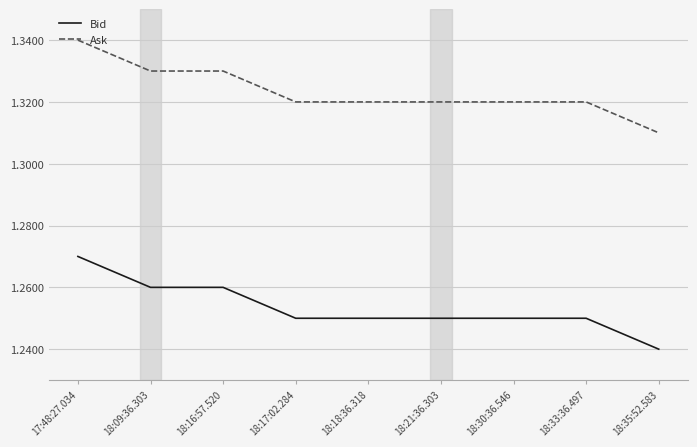

Rank the series by their maximum value, from lowest to highest.

Bid, Ask